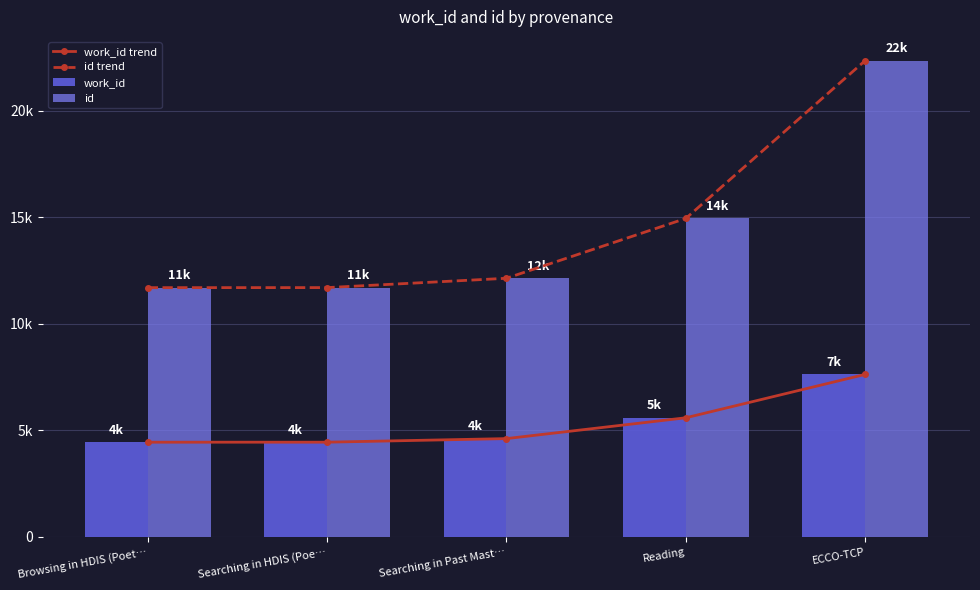

What is the value of the work_id bar at the 5th from the left?

7622